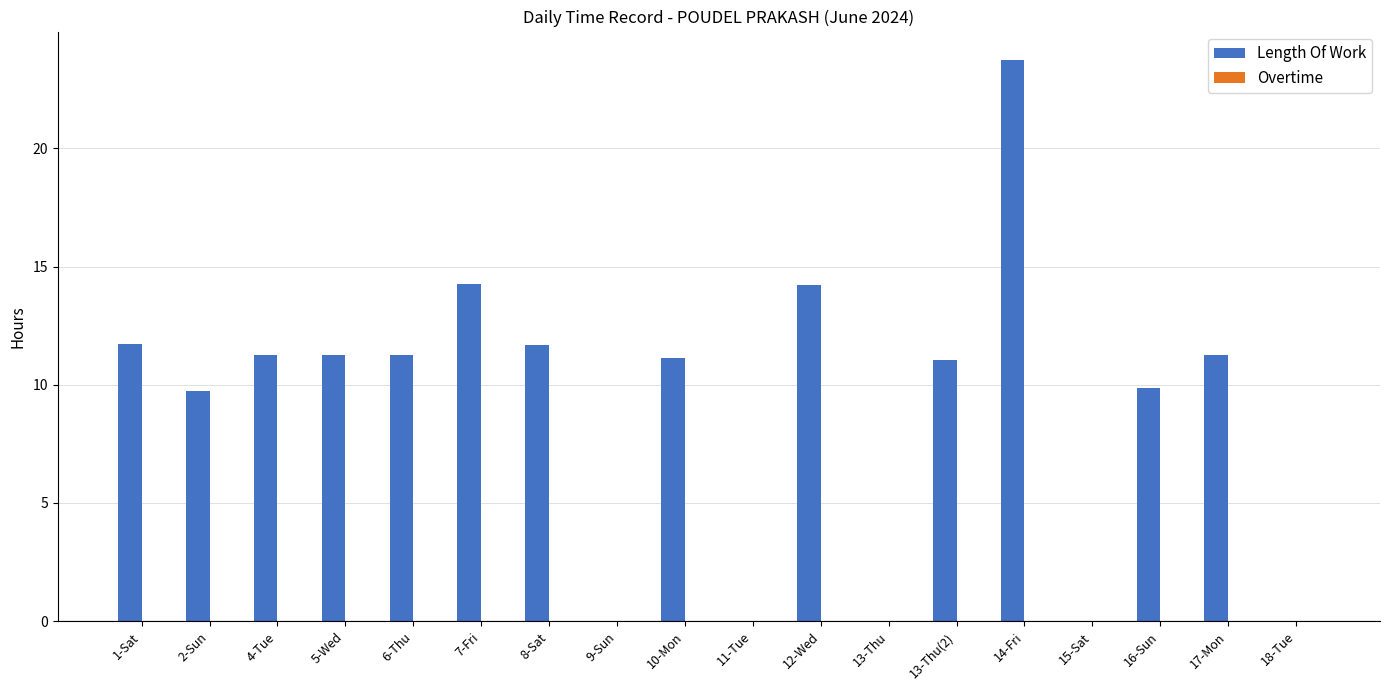

What is the ratio of the value at 5-Wed to the value at 6-Thu?

1.0